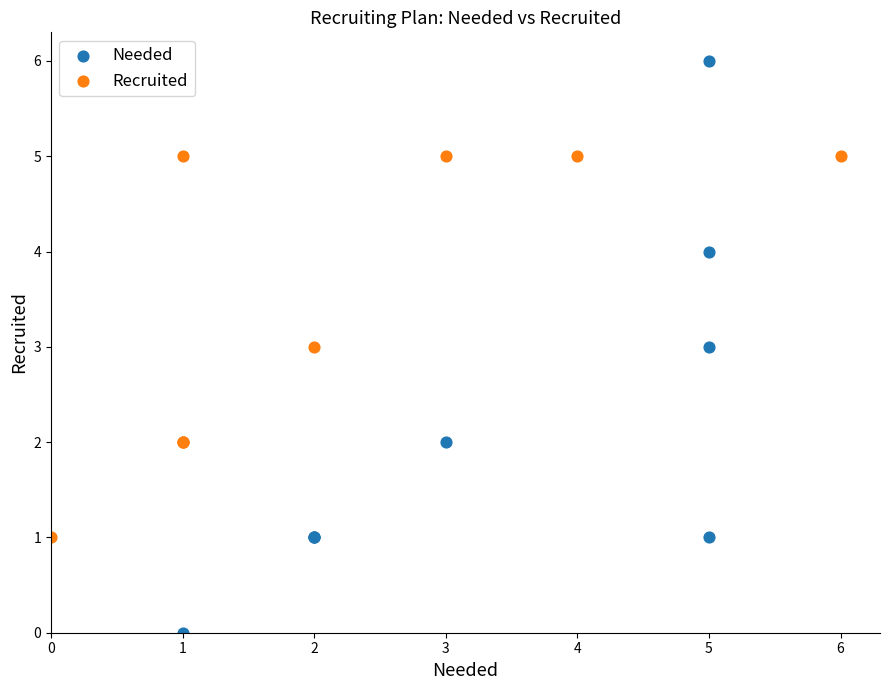

Which series has the widest spread of Y values?

Needed